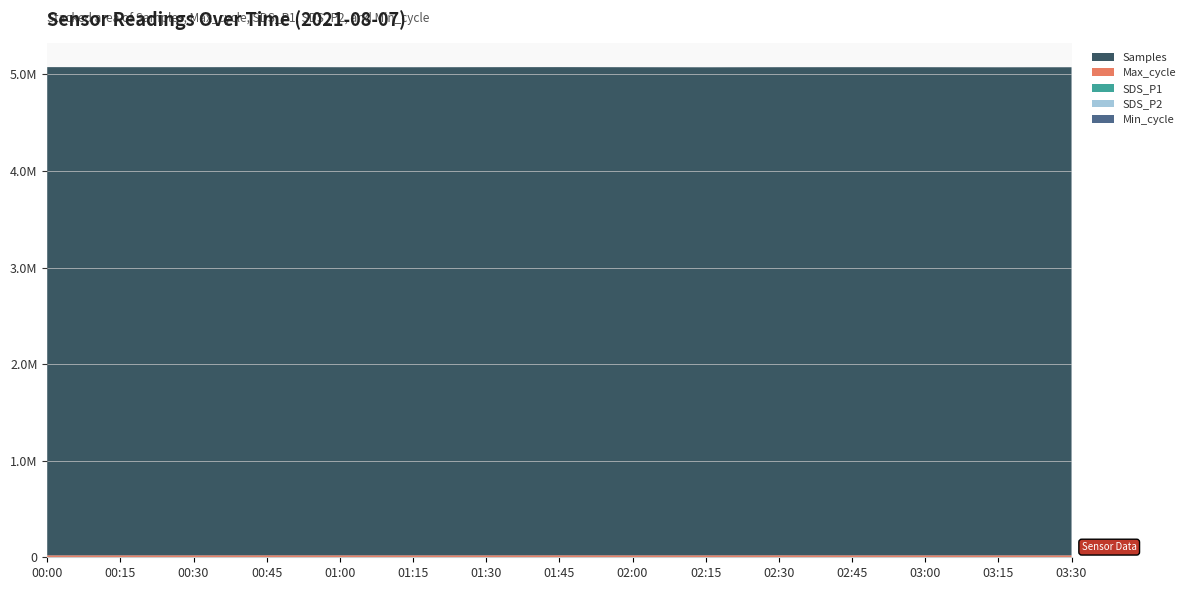

Reading left to right, list all the values displayed in this chart.

Min_cycle: 00:00=28.0	00:15=28.0	00:30=28.0	00:45=28.0	01:00=28.0	01:15=28.0	01:30=28.0	01:45=28.0	02:00=28.0	02:15=28.0	02:30=28.0	02:45=28.0	03:00=28.0	03:15=28.0	03:30=28.0
SDS_P2: 00:00=1.6	00:15=1.9	00:30=1.6	00:45=1.4	01:00=1.7	01:15=1.6	01:30=1.6	01:45=2.2	02:00=1.5	02:15=1.4	02:30=1.4	02:45=1.7	03:00=1.8	03:15=1.6	03:30=1.7
SDS_P1: 00:00=4.3	00:15=5.0	00:30=3.2	00:45=2.5	01:00=7.8	01:15=8.3	01:30=5.3	01:45=9.3	02:00=3.3	02:15=3.6	02:30=4.1	02:45=4.3	03:00=8.9	03:15=6.0	03:30=3.8
Max_cycle: 00:00=20029.0	00:15=20079.0	00:30=20031.0	00:45=20358.0	01:00=20065.0	01:15=20055.0	01:30=20025.0	01:45=20407.0	02:00=20025.0	02:15=20068.0	02:30=20441.0	02:45=20025.0	03:00=20066.0	03:15=20017.0	03:30=20029.0
Samples: 00:00=5054359.0	00:15=5053695.0	00:30=5053798.0	00:45=5054038.0	01:00=5053416.0	01:15=5053155.0	01:30=5053924.0	01:45=5054042.0	02:00=5053491.0	02:15=5052651.0	02:30=5053181.0	02:45=5053771.0	03:00=5053504.0	03:15=5052715.0	03:30=5053171.0